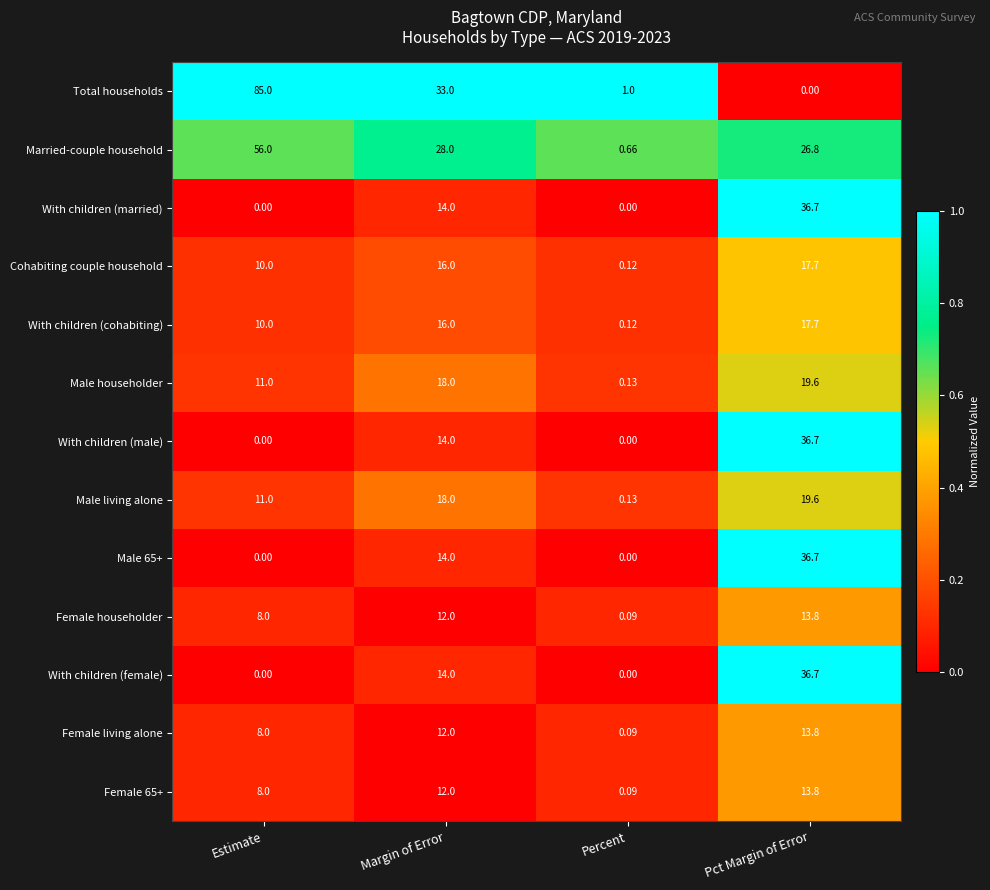

Where is Male living alone nearest to the value 9?

Estimate